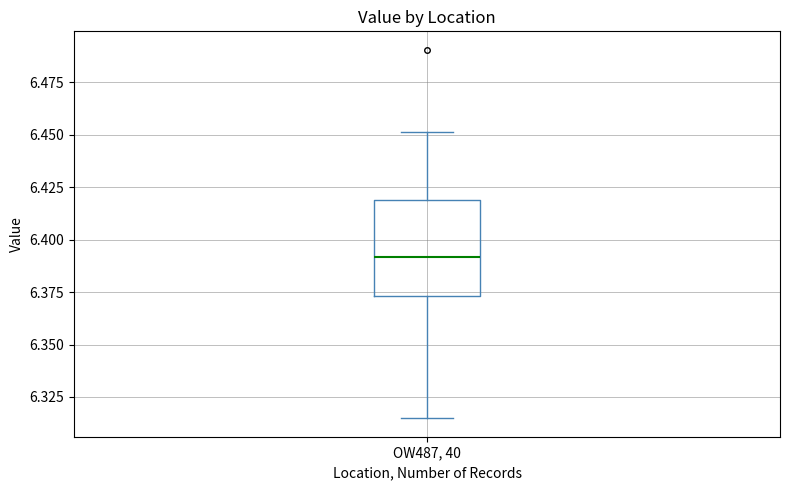

Transcribe this box plot: give where the median line is, the range the box spans, and where the two whiskers end, as read against the y-axis. The values are not printed on the chart, so give them approximately, as read against the axis.

median 6.390, box 6.375 to 6.420, whiskers 6.315 to 6.450